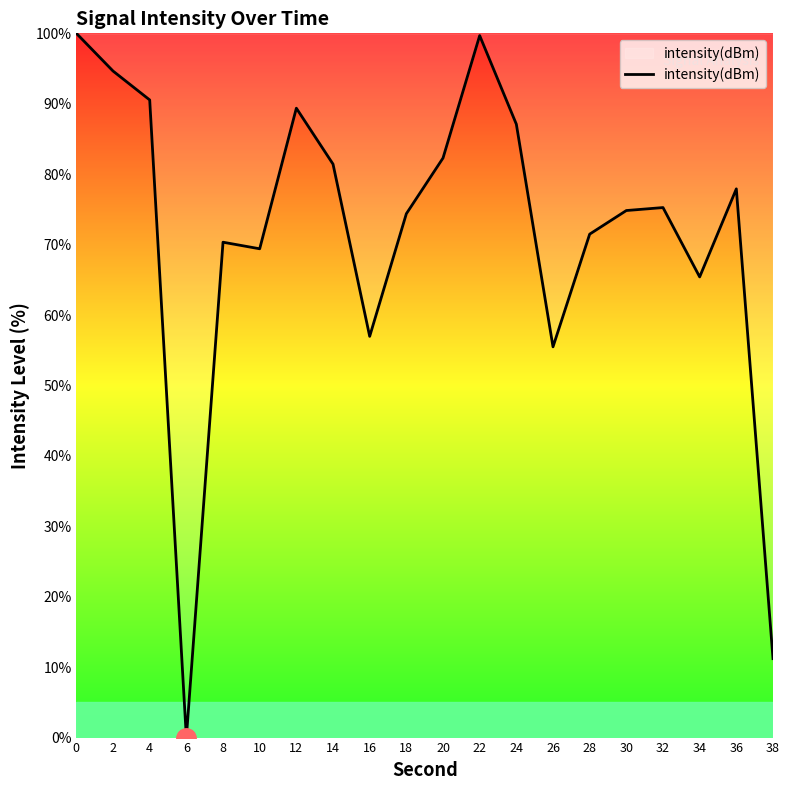

What is the ratio of the value at 26 to the value at 16?

1.0